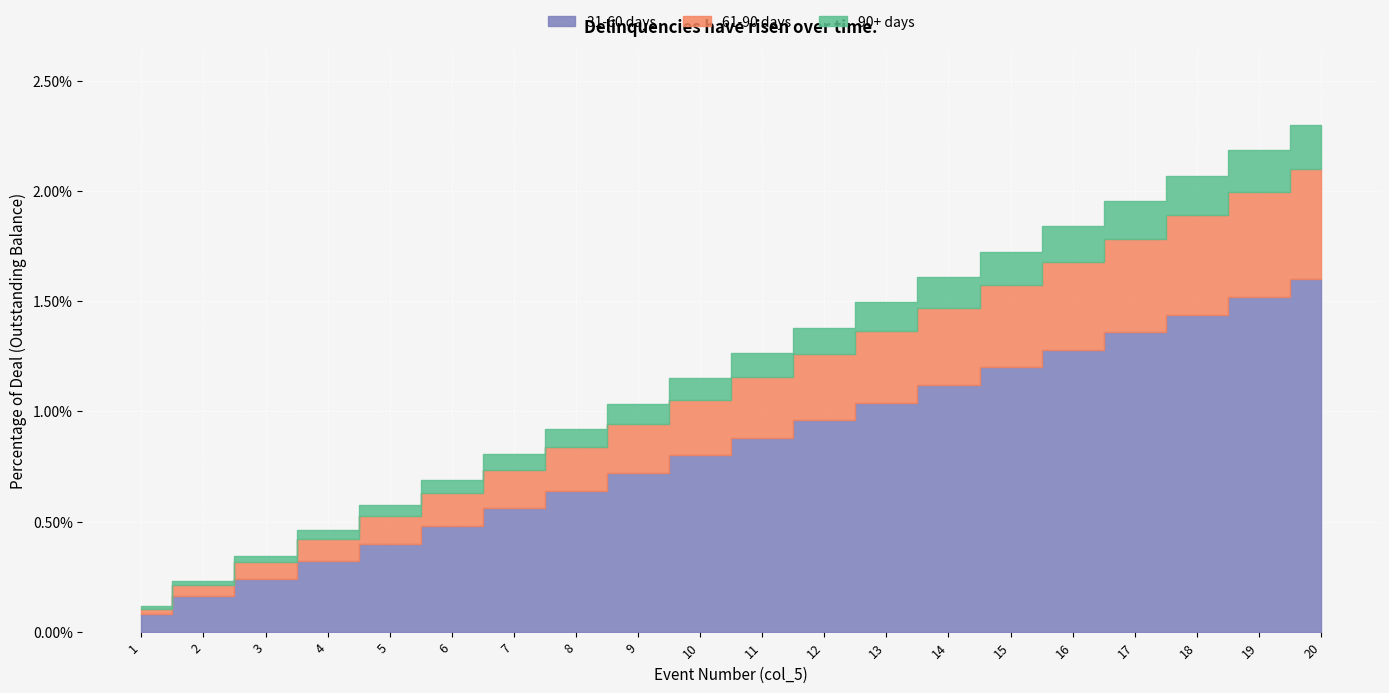

True or false: 31-60 days and 90+ days intersect in this chart.

False